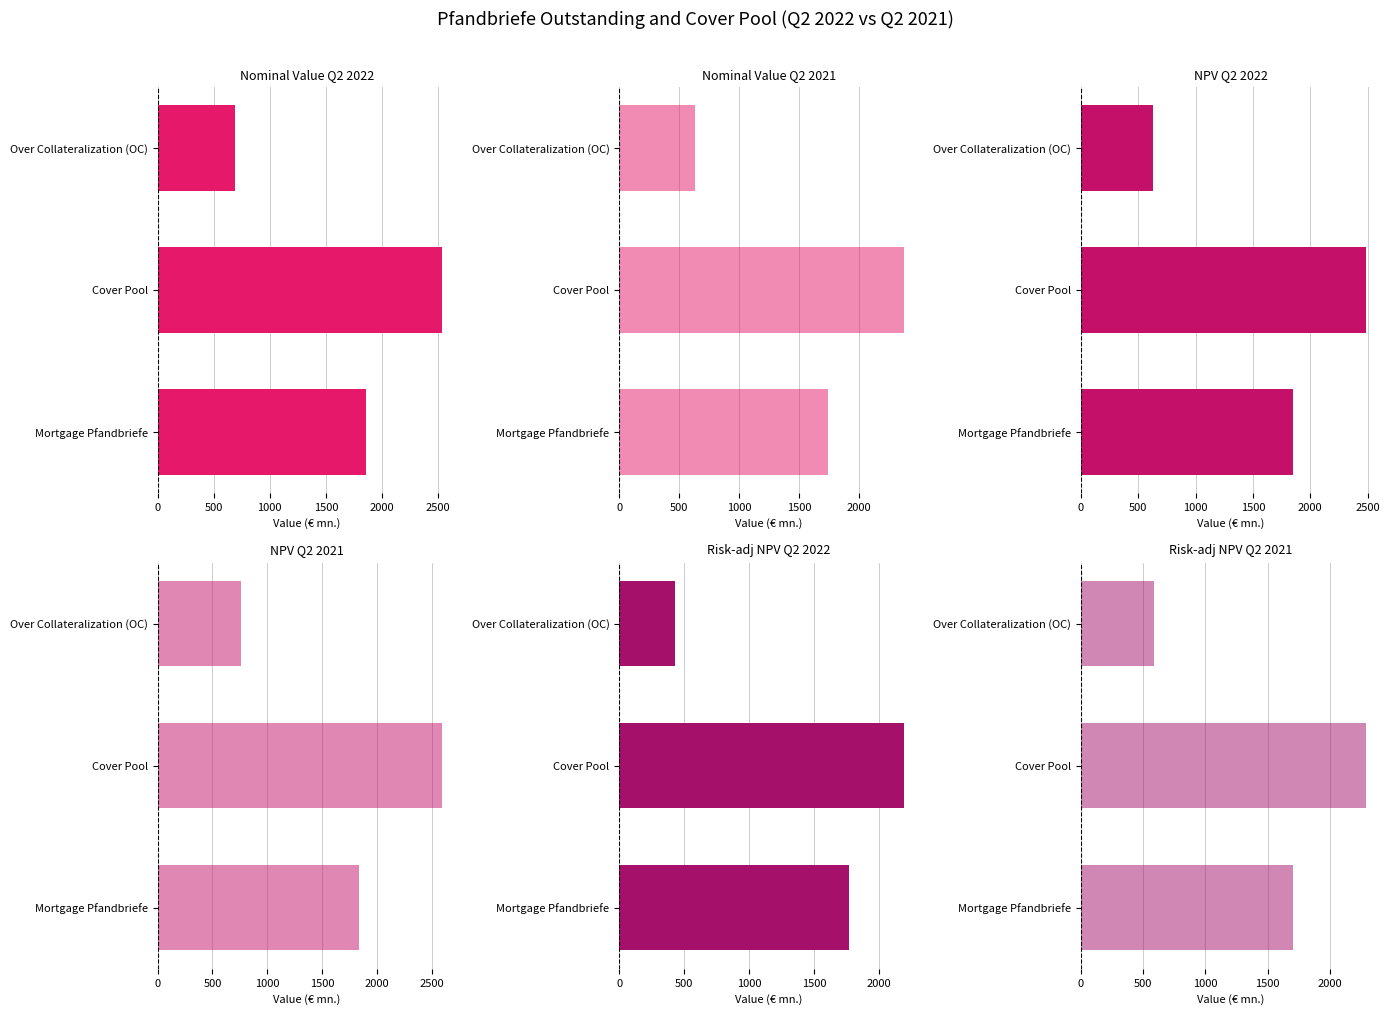

Is it true that Nominal Value Q2 2021 equals 2915.6 at Mortgage Pfandbriefe?

False